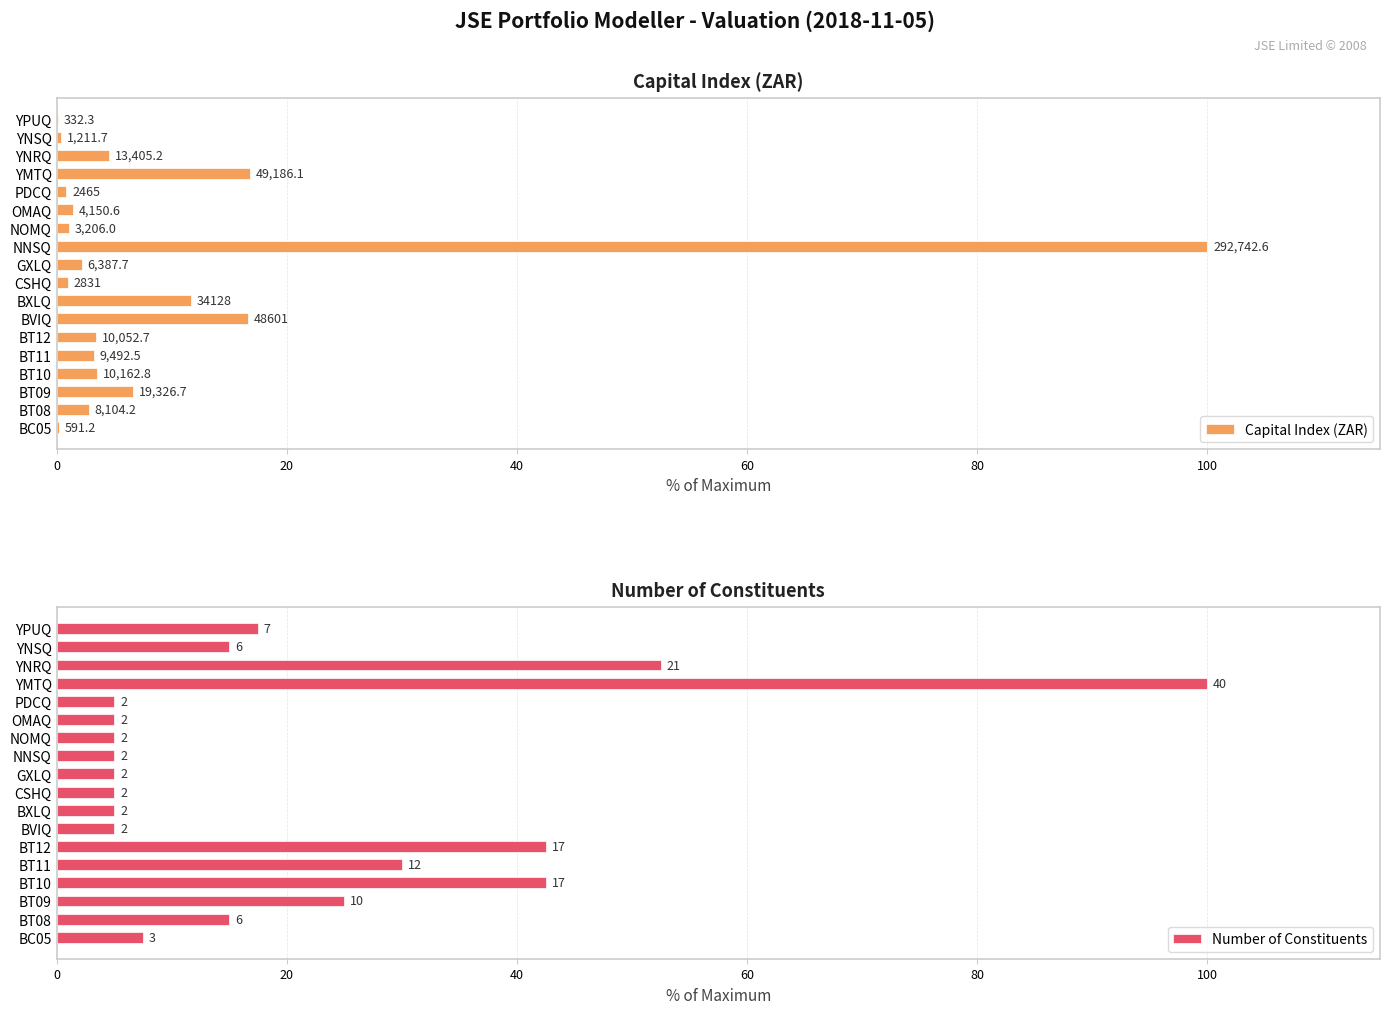

What are all the series names shown in the legend?

Capital Index (ZAR), Number of Constituents